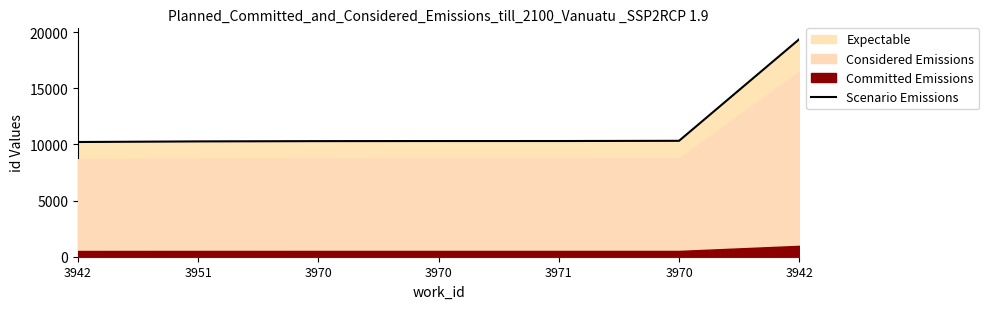

The value at 3970 is 10299. True or false?

True